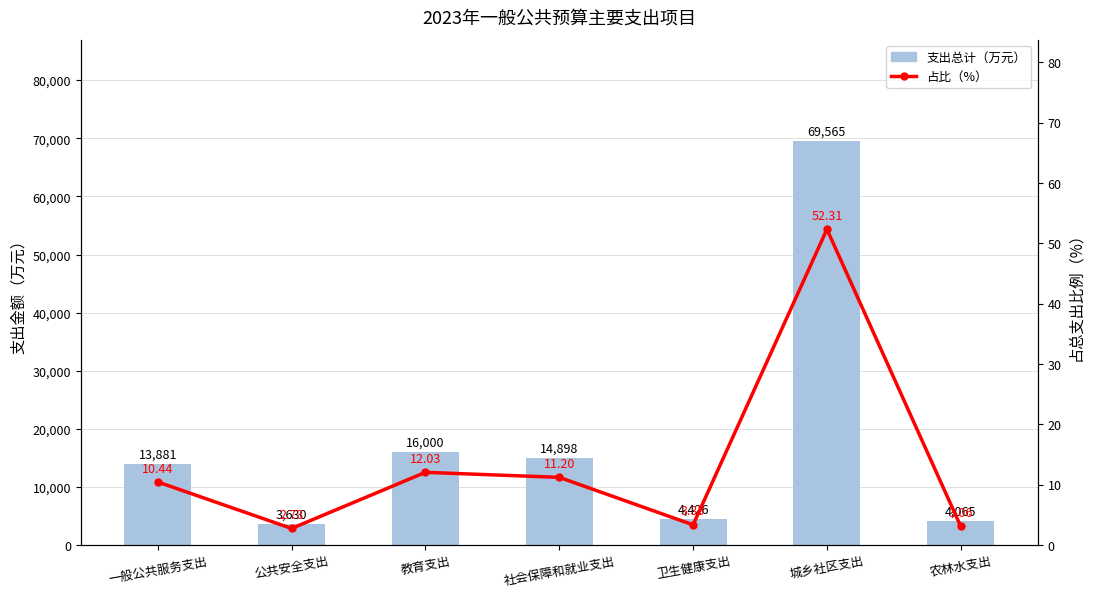

What is the label of the 1st bar from the left?

一般公共服务支出